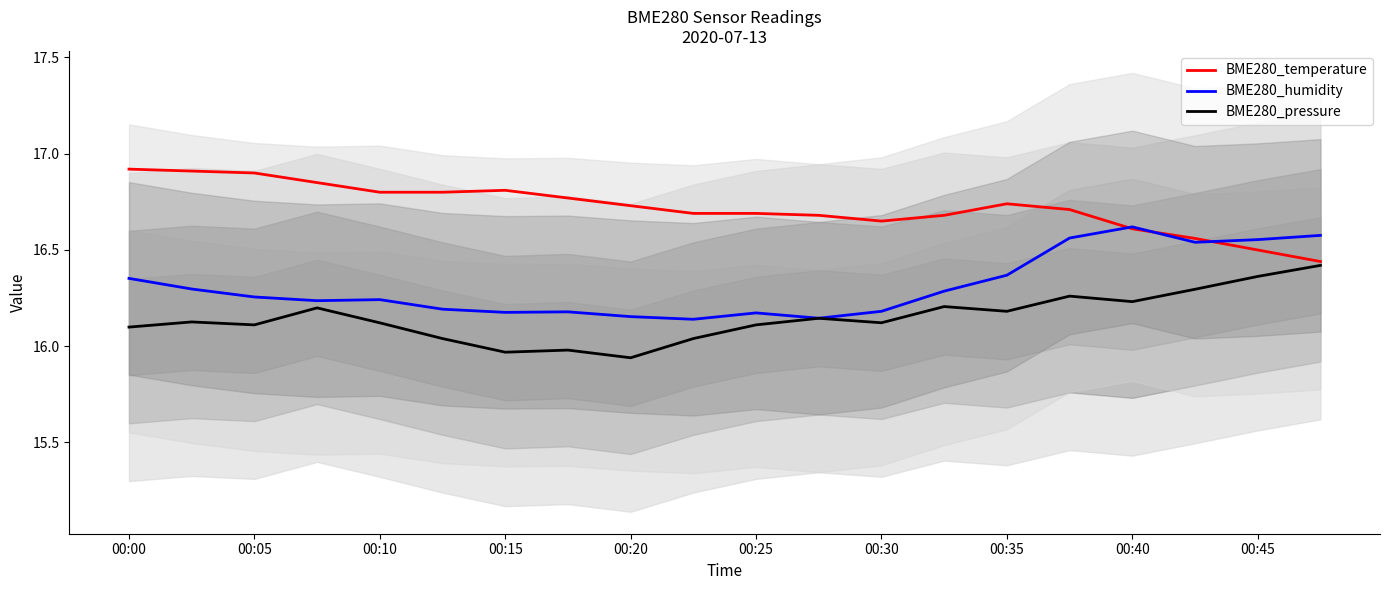

The value of BME280_temperature at 13 is 16.7. True or false?

True